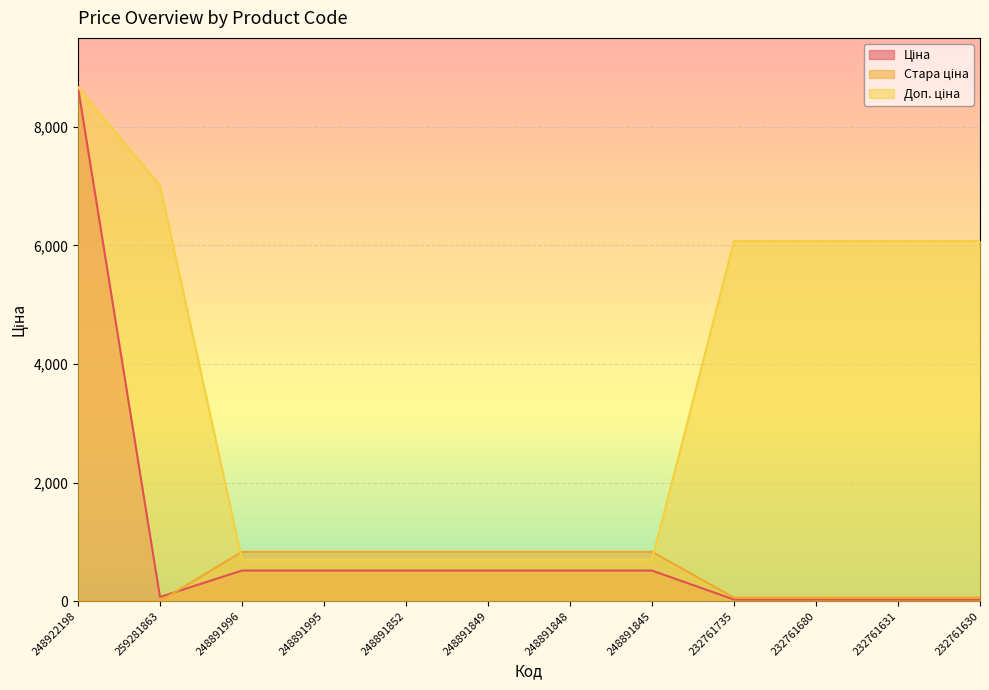

The value of Стара ціна at 232761735 is 106.7. True or false?

False